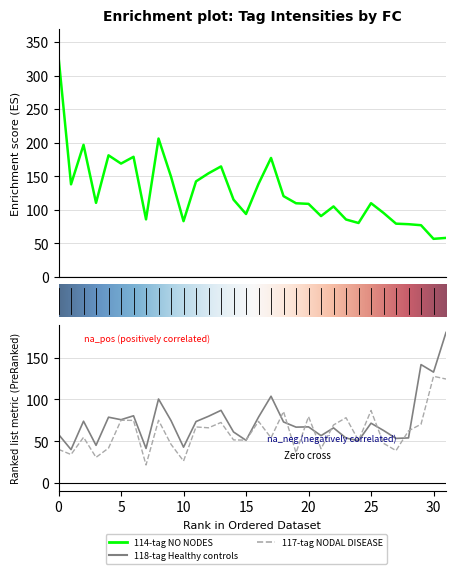

List the series in order of their peak value, highest first.

no_nodes, healthy, nodal